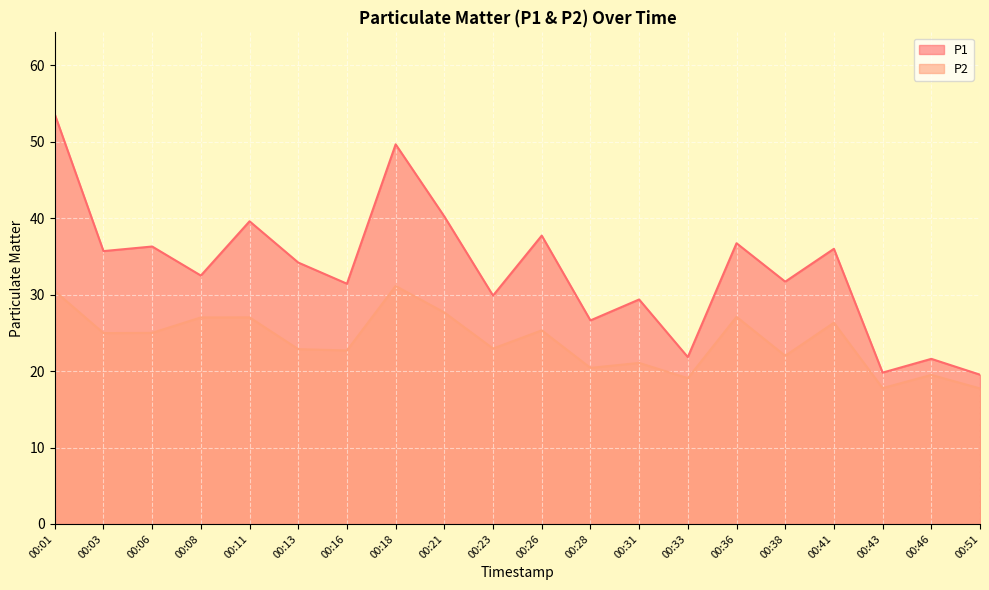

How many lines are shown in the chart?

2